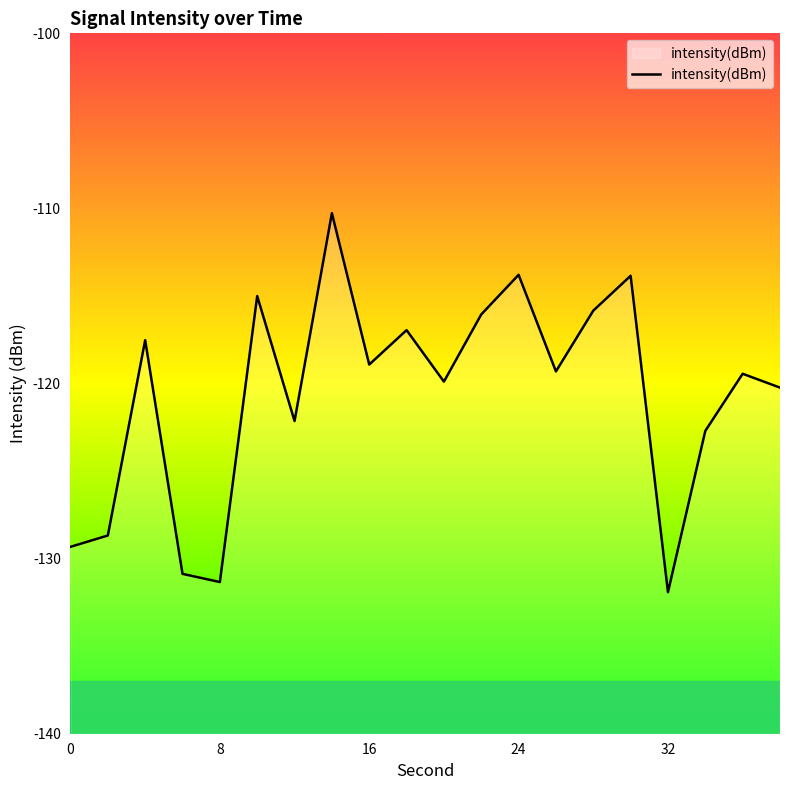

Is this an area chart (filled region under the line)?

No